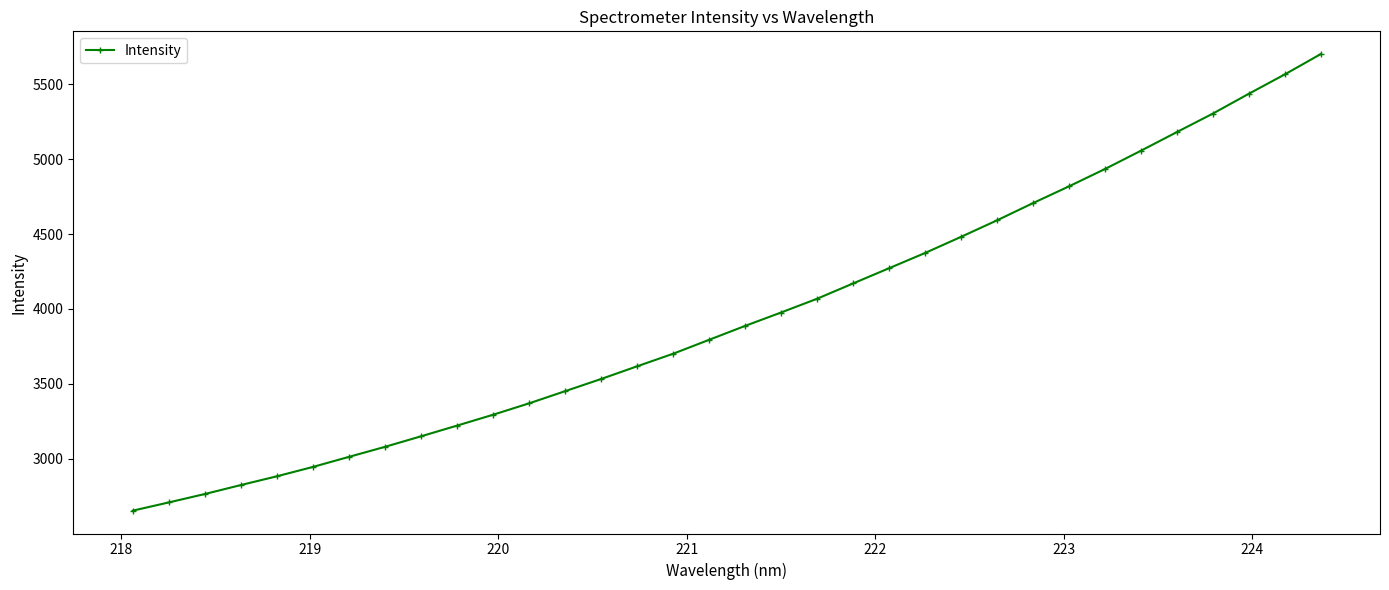

Is this an area chart (filled region under the line)?

No